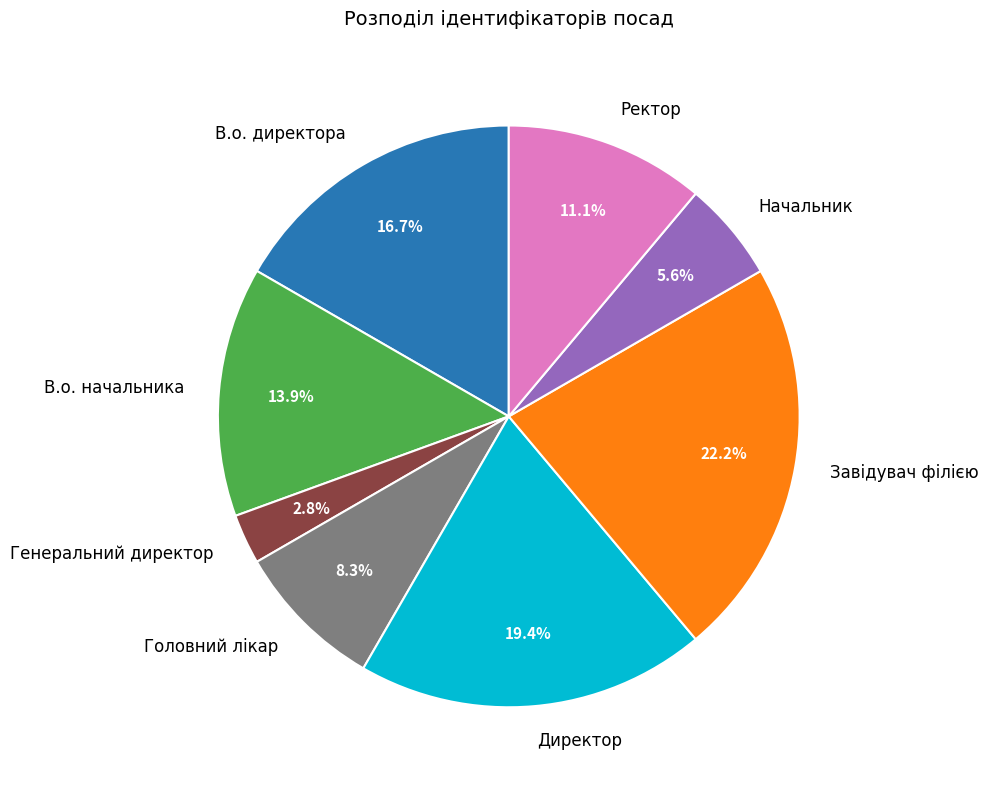

What is the largest slice in the pie chart?

Завідувач філією